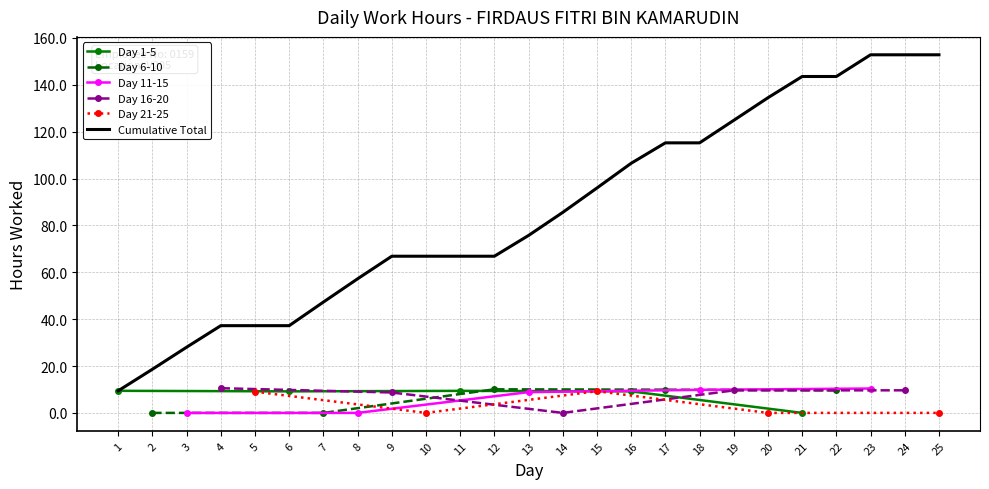

True or false: Day 1-5 has more than 2 points higher than both neighbors.

False